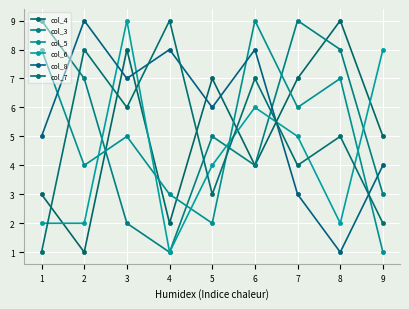

Which series ends up on top after the final intersection of col_3 and col_6?

col_6